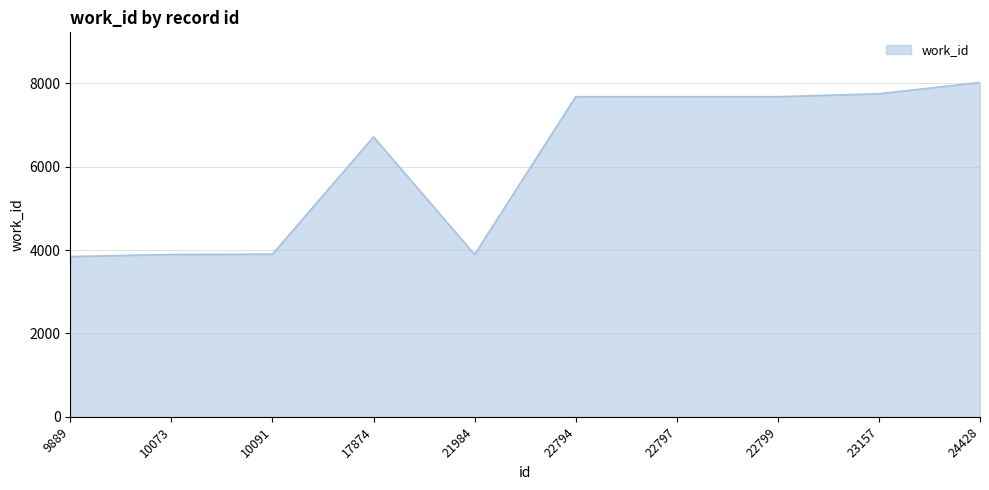

The chart shows a value of 3646 at 23157. True or false?

False